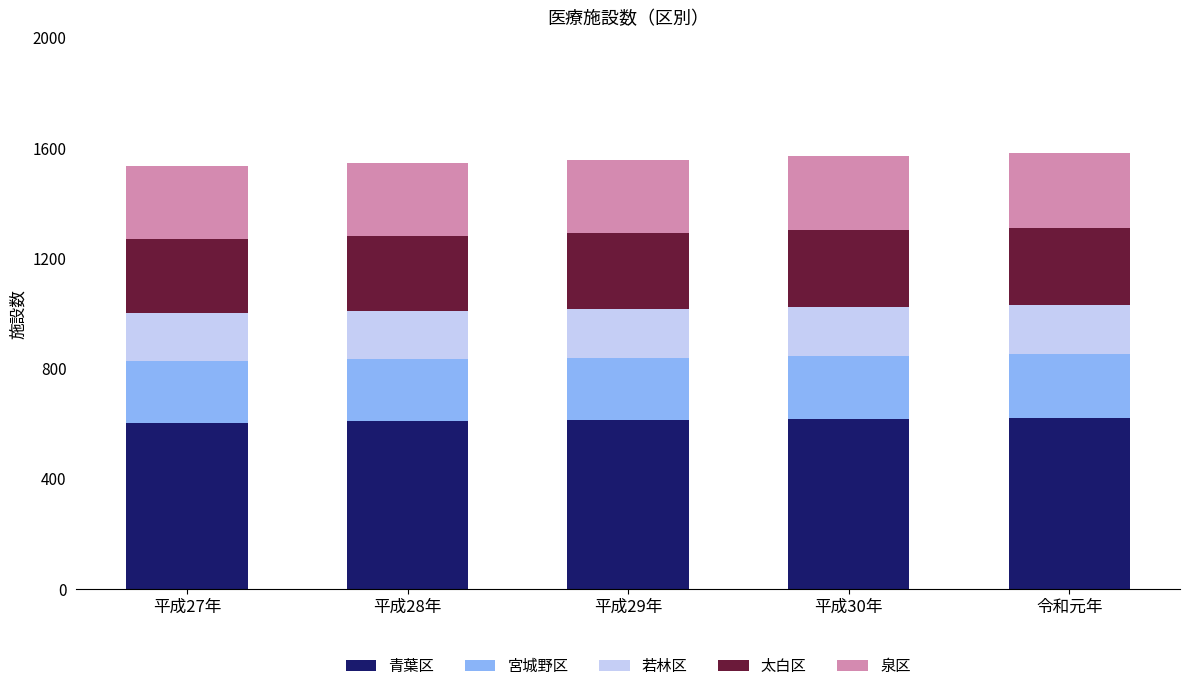

What is the minimum value for 青葉区?

603